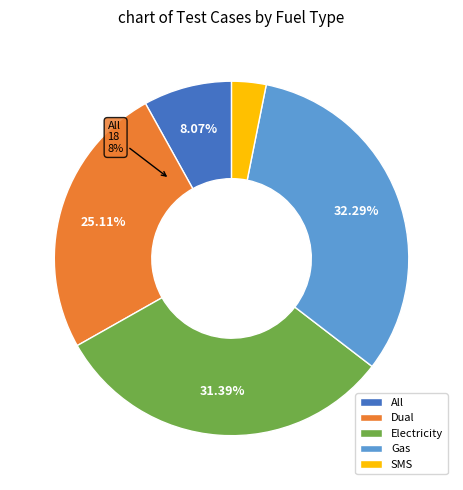

How many slices are in this pie chart?

5